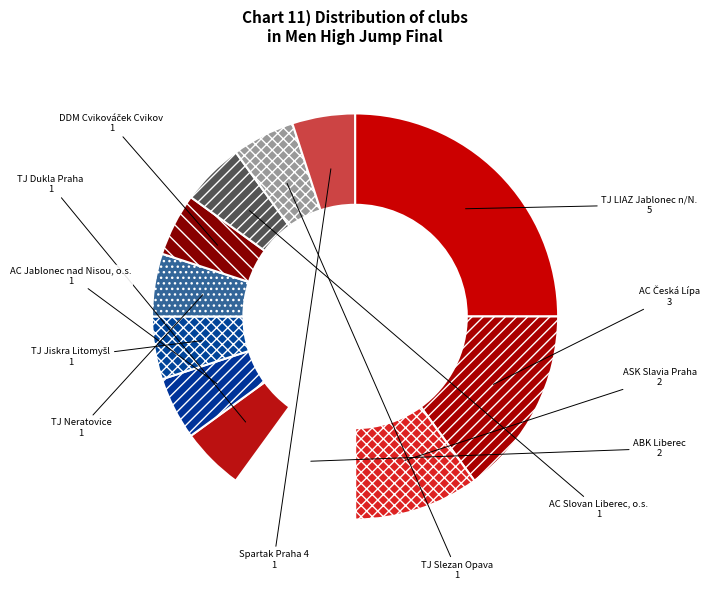

Which category has the smallest portion of the pie?

TJ Dukla Praha